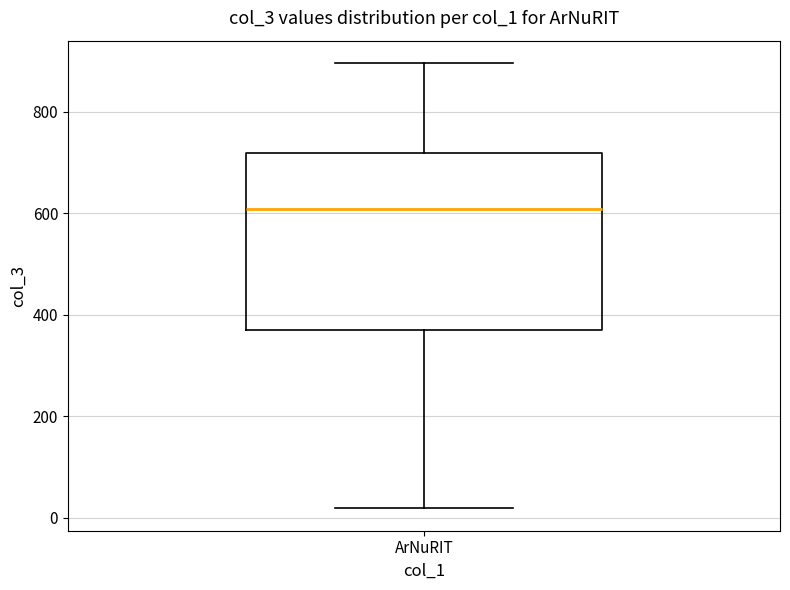

Transcribe this box plot: give where the median line is, the range the box spans, and where the two whiskers end, as read against the y-axis. The values are not printed on the chart, so give them approximately, as read against the axis.

median 600, box 360 to 720, whiskers 20 to 900